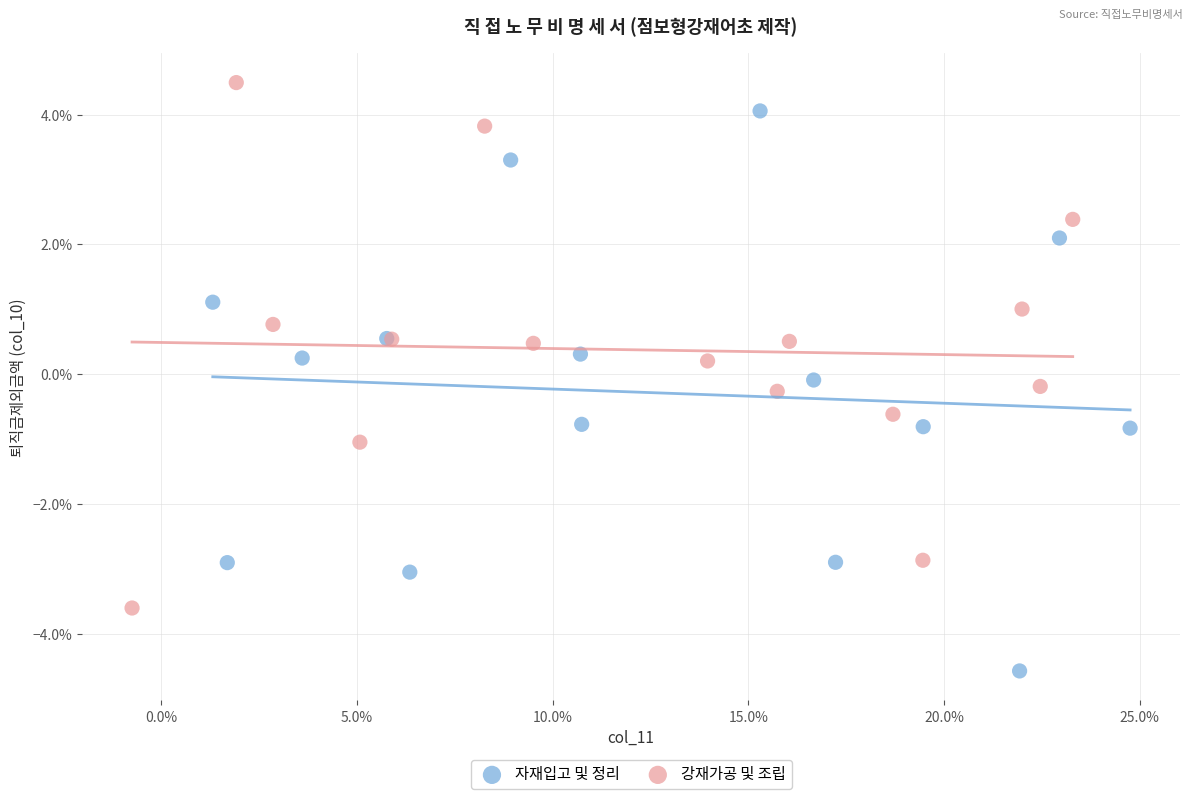

Which series has the widest spread of Y values?

자재입고 및 정리